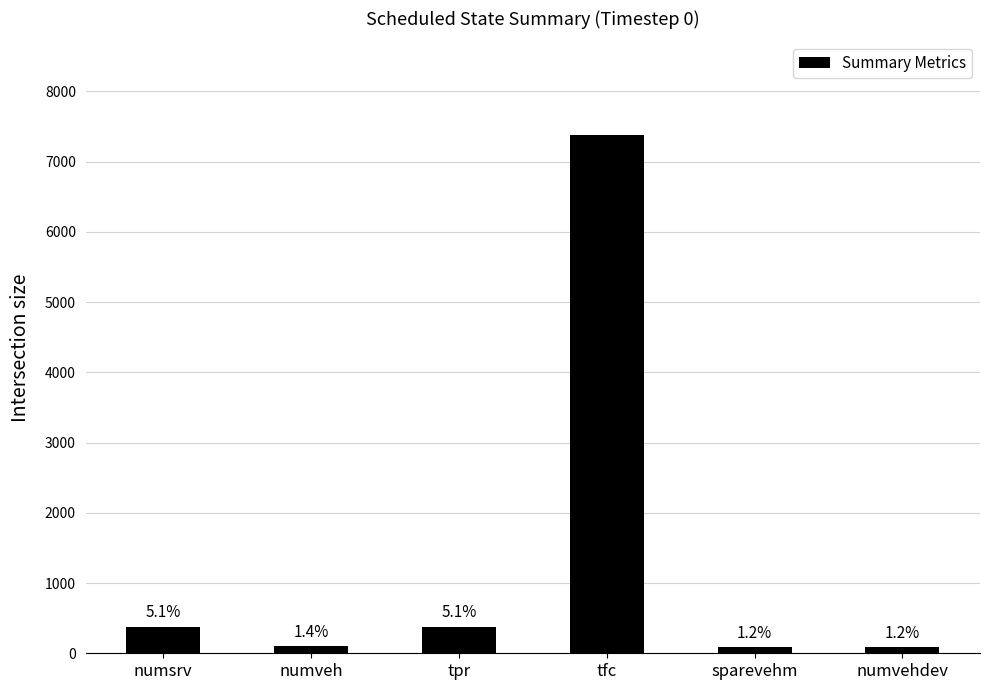

List the labels in order of value, largest first.

tfc, numsrv, tpr, numveh, sparevehm, numvehdev